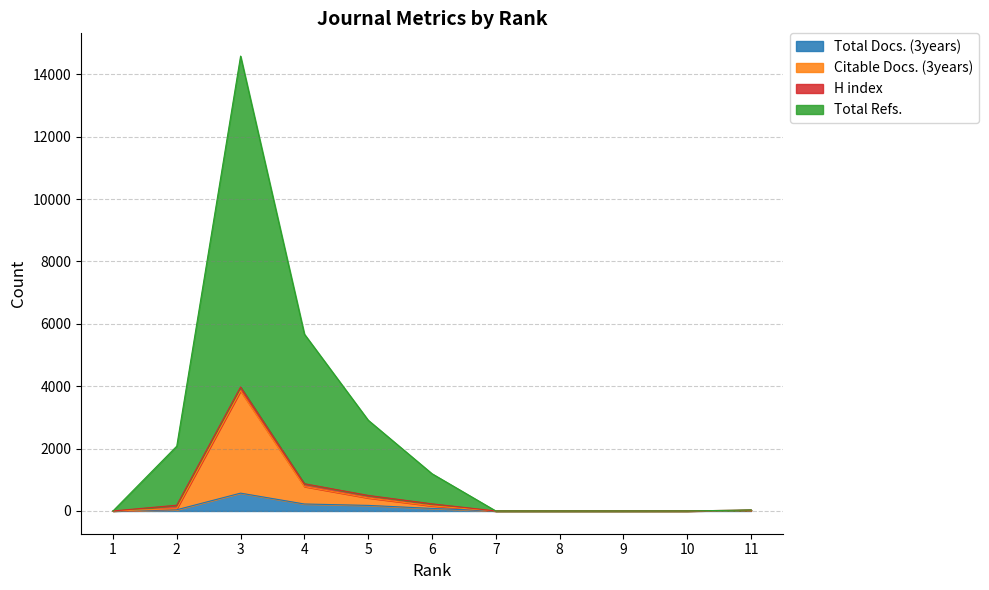

True or false: Total Docs. (3years) has a value of 27 at 6.

False